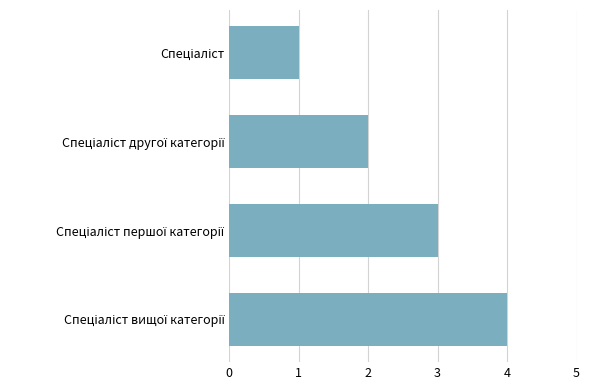

How many data points does each series have?

4